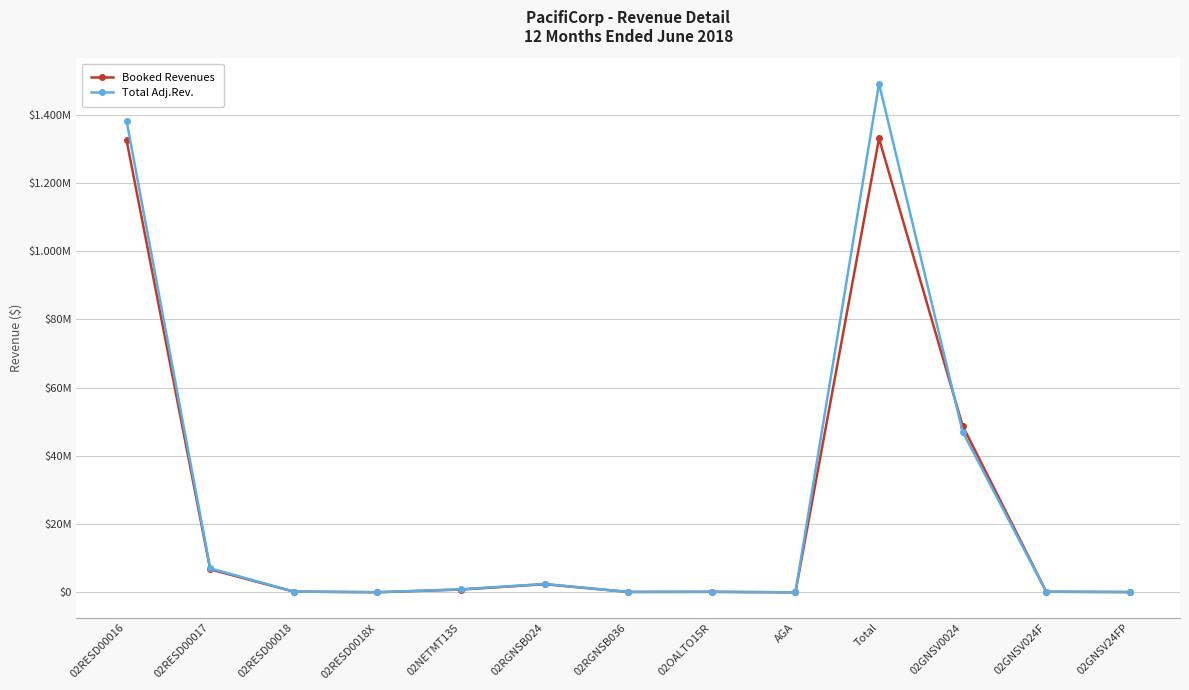

How many intersections are there between Booked Revenues and Total Adj.Rev.?

2